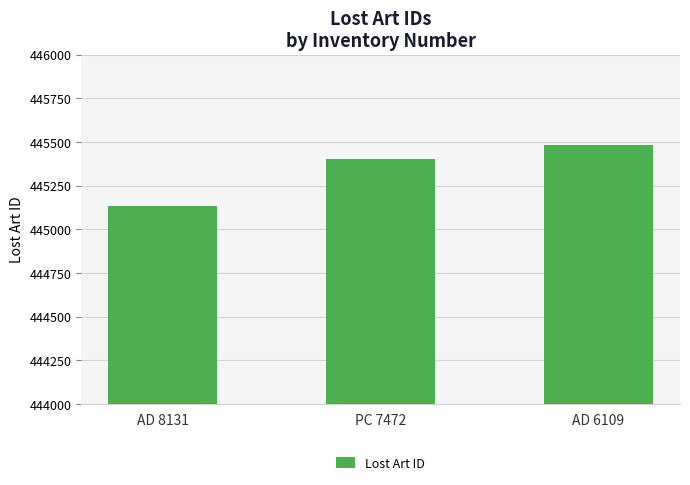

What is the label of the 2nd bar from the left?

PC 7472